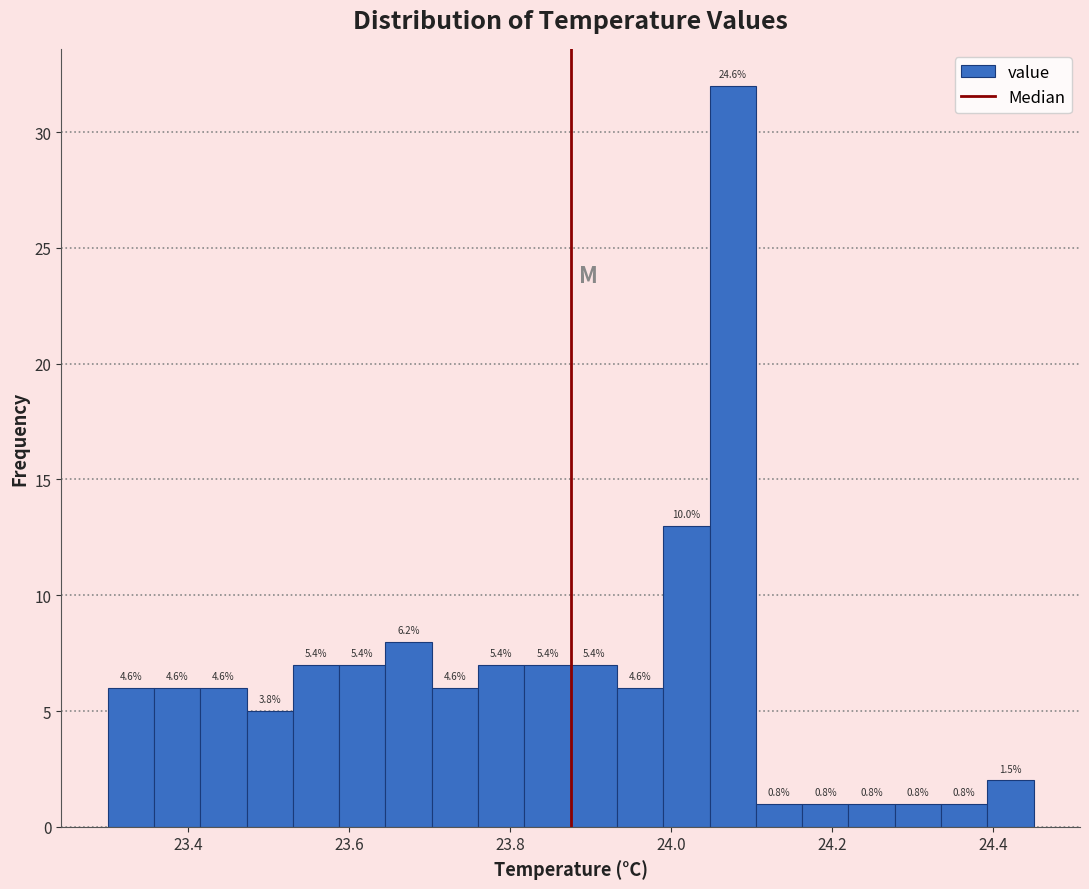

Read against the x-axis, roughly where is the centre of the tallest bar?

24.08